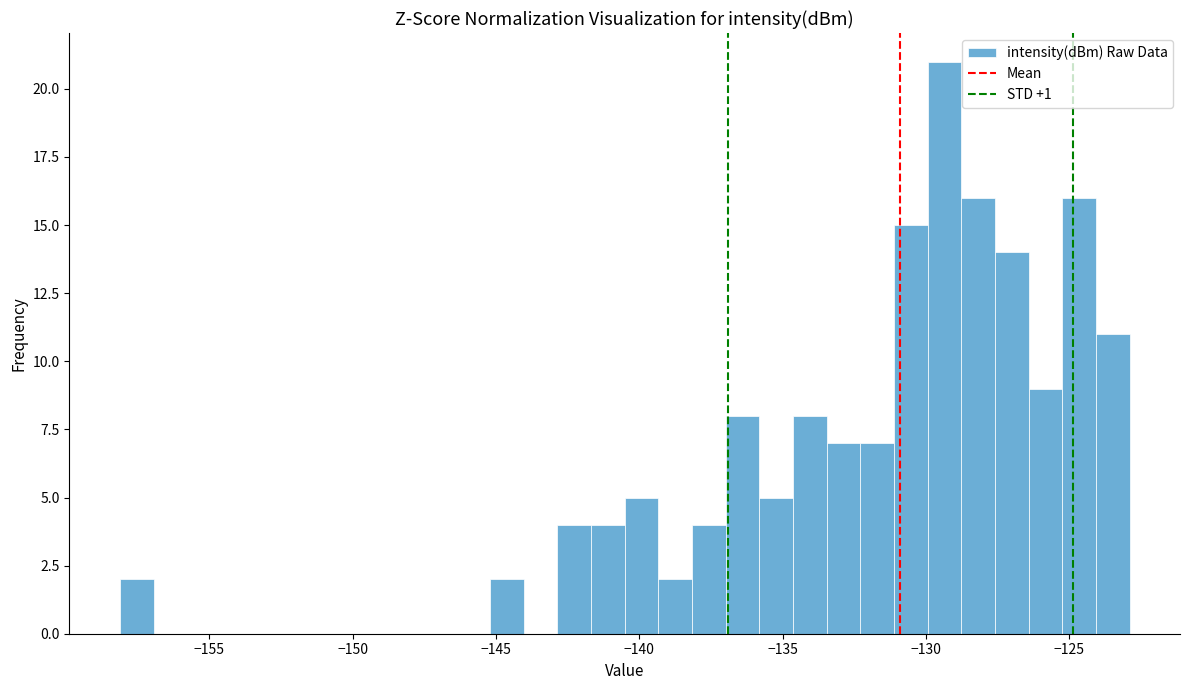

Around what value on the x-axis is the tallest bar? Give the approximate position of its centre, as read against the axis.

-129.5